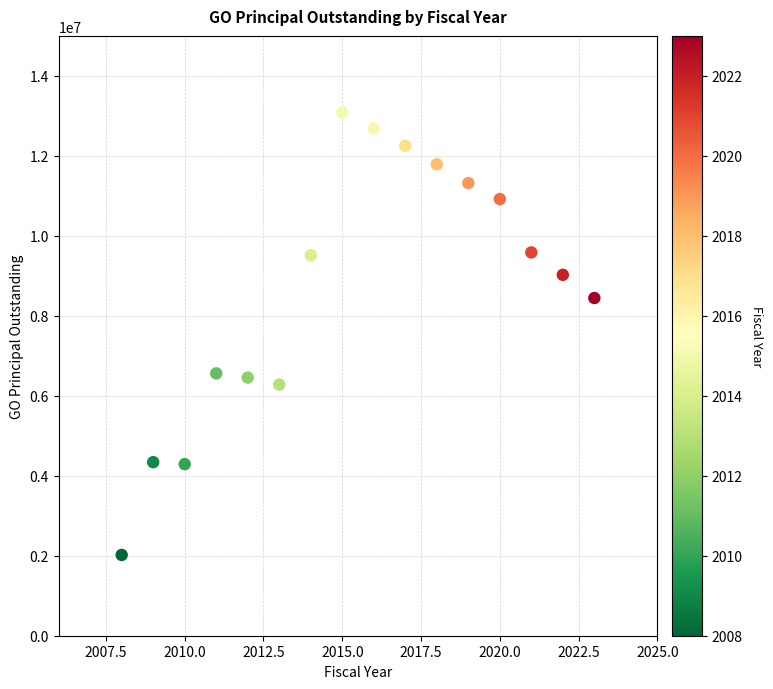

What is the range of X values (max minus min)?

15